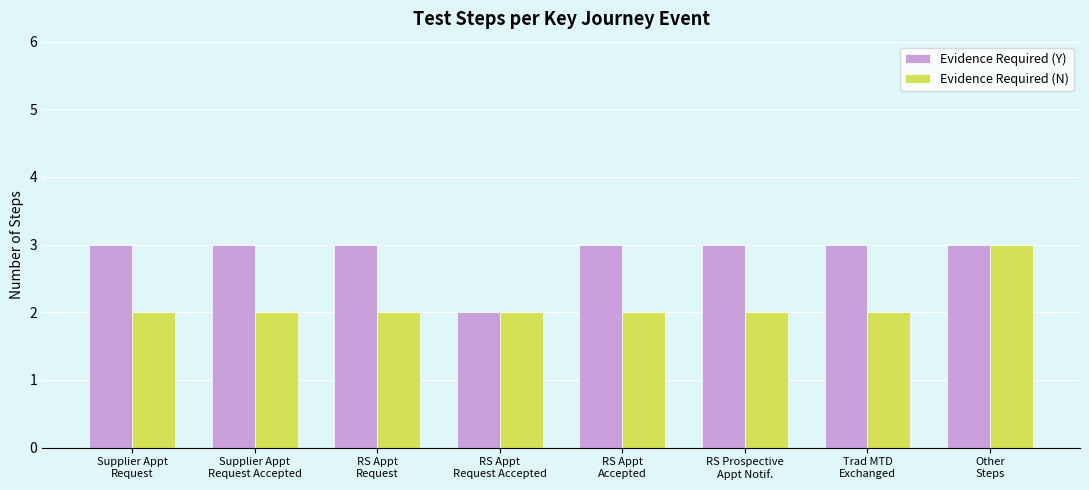

What is the total value across all series at Supplier Appt
Request Accepted?

5